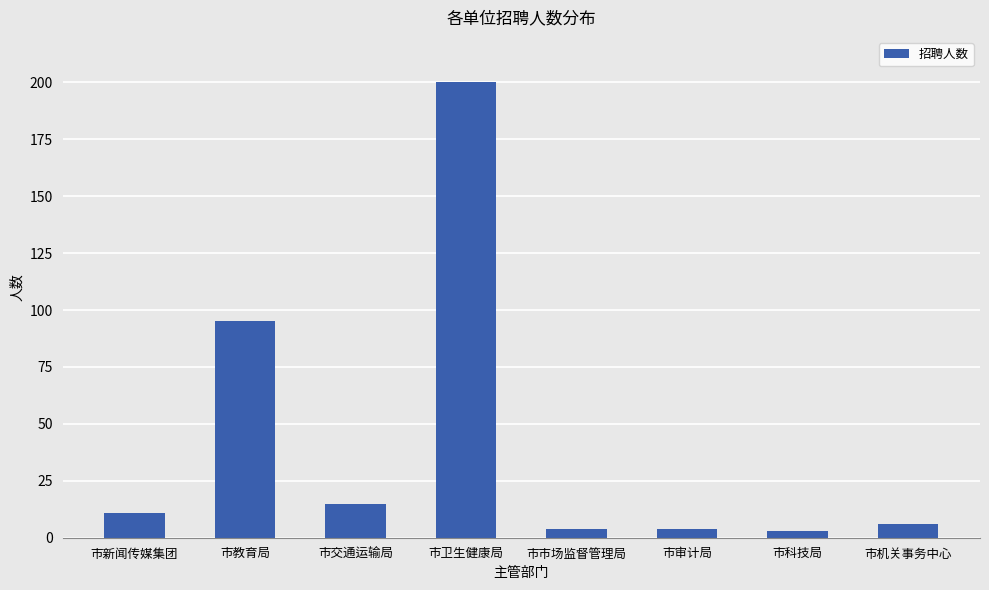

Is it true that the value at 市新闻传媒集团 is 18?

False